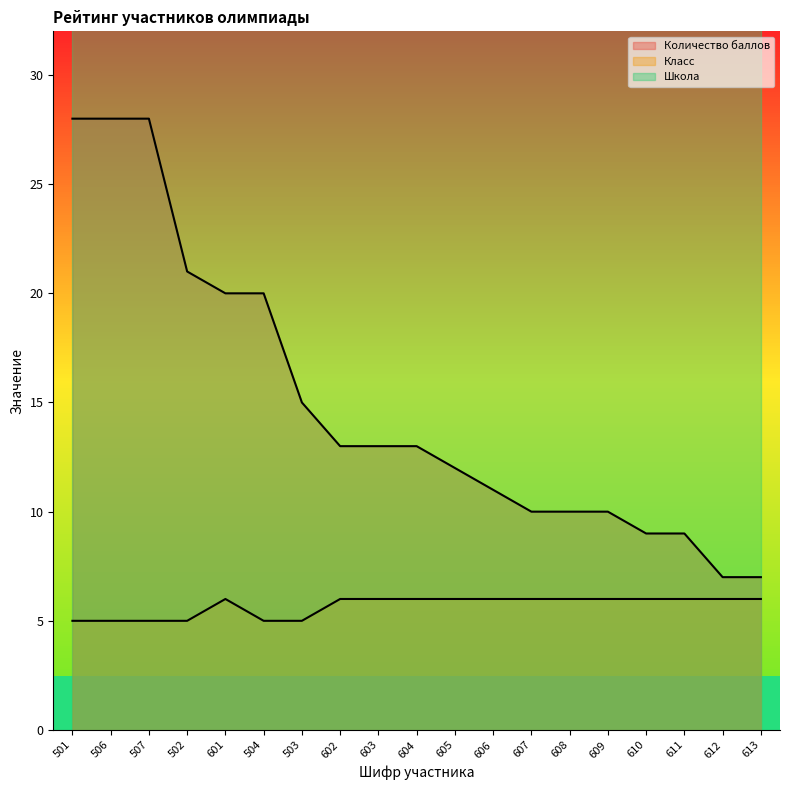

What is the difference between the maximum and minimum values in the Количество баллов series?

21